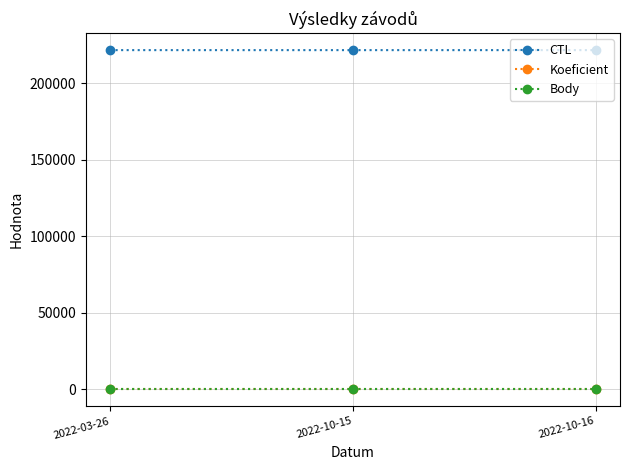

What is the total value across all series at 2022-03-26?

221635